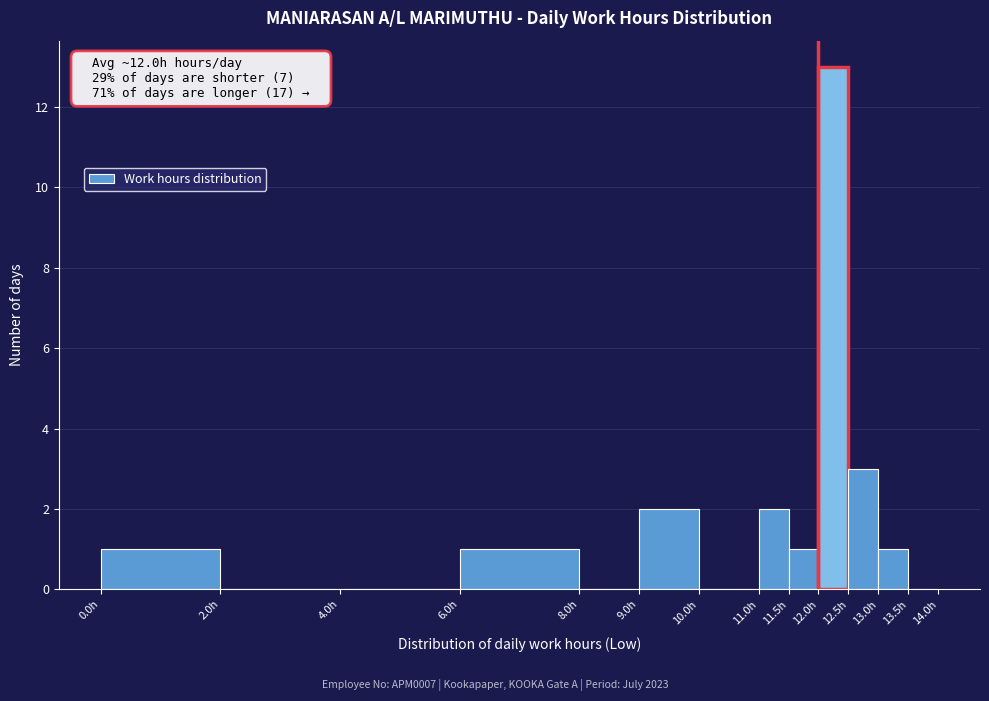

Which range on the x-axis has the tallest bar?

12.0 to 12.5